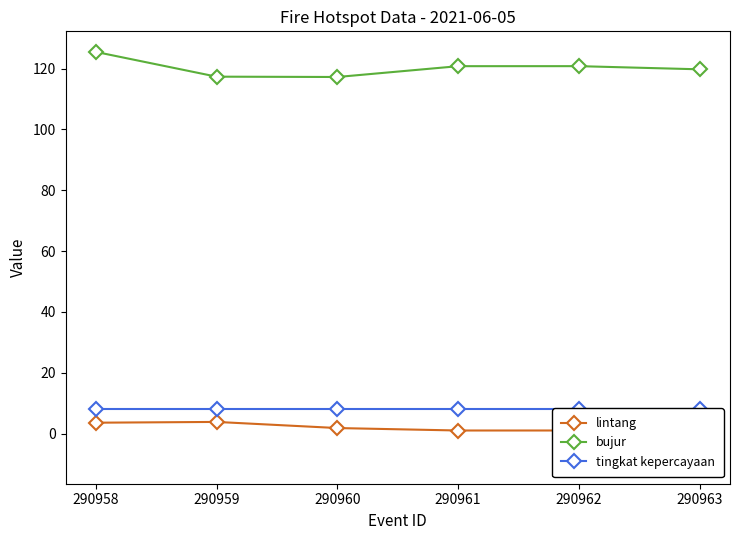

What is the approximate value of tingkat kepercayaan at 290959?

8.0